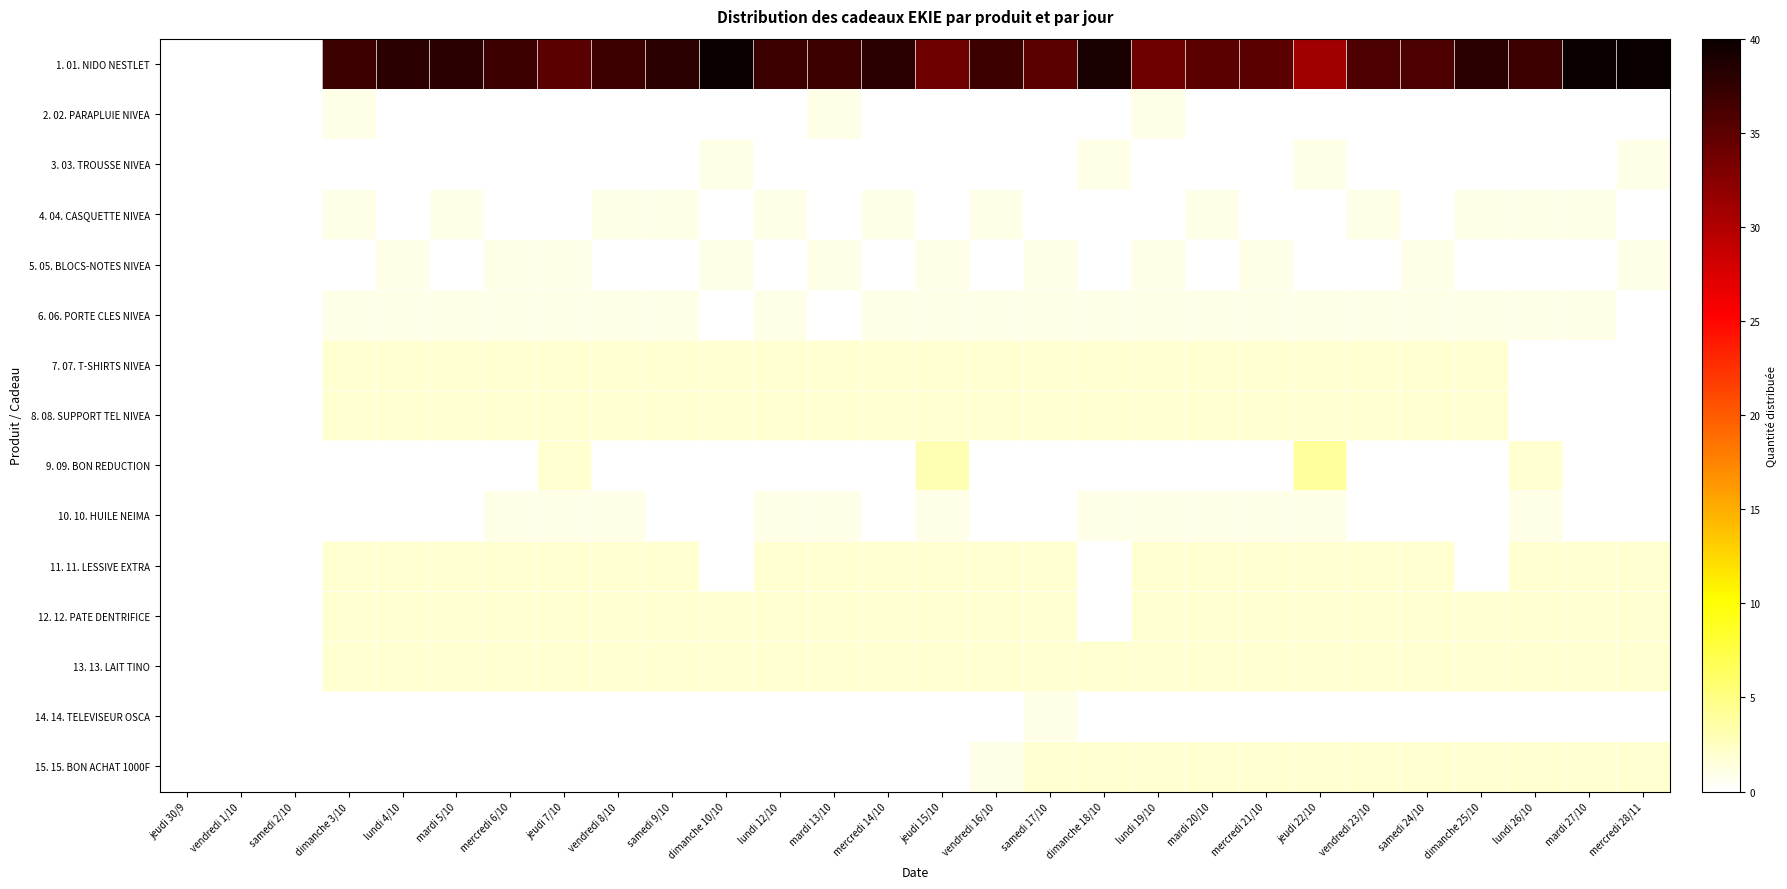

List the series in order of their peak value, highest first.

1. 01. NIDO NESTLET, 9. 09. BON REDUCTION, 7. 07. T-SHIRTS NIVEA, 8. 08. SUPPORT TEL NIVEA, 11. 11. LESSIVE EXTRA, 12. 12. PATE DENTRIFICE, 13. 13. LAIT TINO, 15. 15. BON ACHAT 1000F, 2. 02. PARAPLUIE NIVEA, 3. 03. TROUSSE NIVEA, 4. 04. CASQUETTE NIVEA, 5. 05. BLOCS-NOTES NIVEA, 6. 06. PORTE CLES NIVEA, 10. 10. HUILE NEIMA, 14. 14. TELEVISEUR OSCA